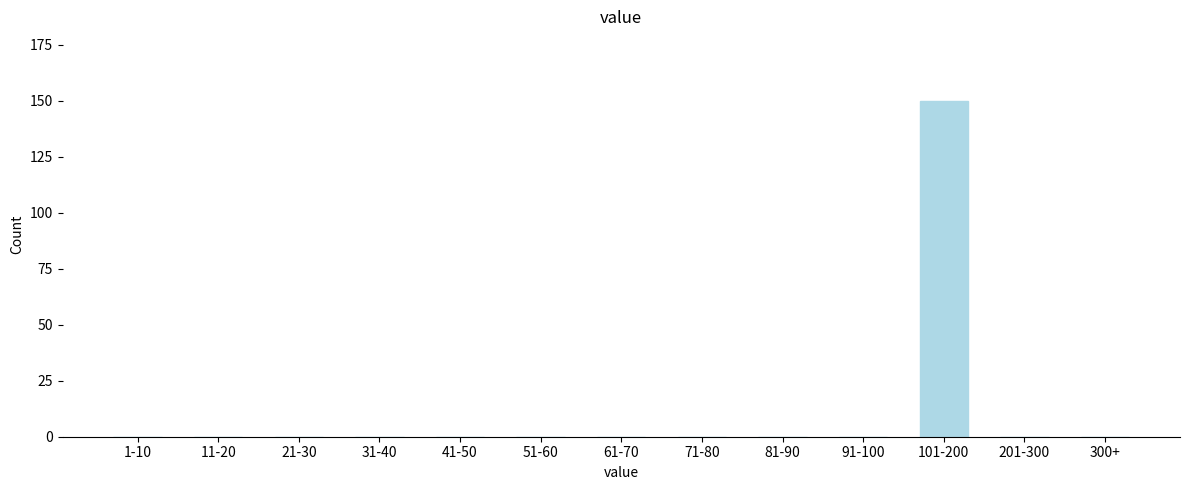

Reading right to left, what are all the values shown in this chart?

300+=0	201-300=0	101-200=150	91-100=0	81-90=0	71-80=0	61-70=0	51-60=0	41-50=0	31-40=0	21-30=0	11-20=0	1-10=0